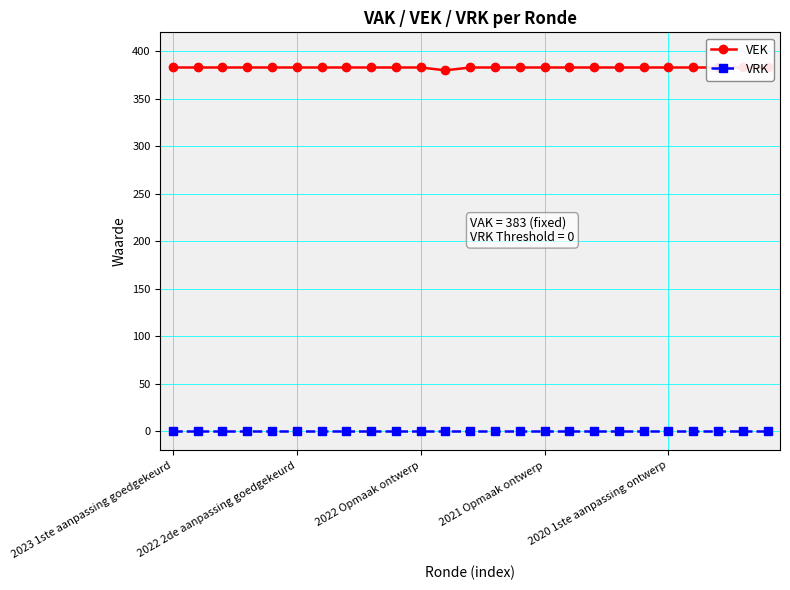

Rank the series at 2022 Opmaak ontwerp from lowest to highest value.

VRK, VEK